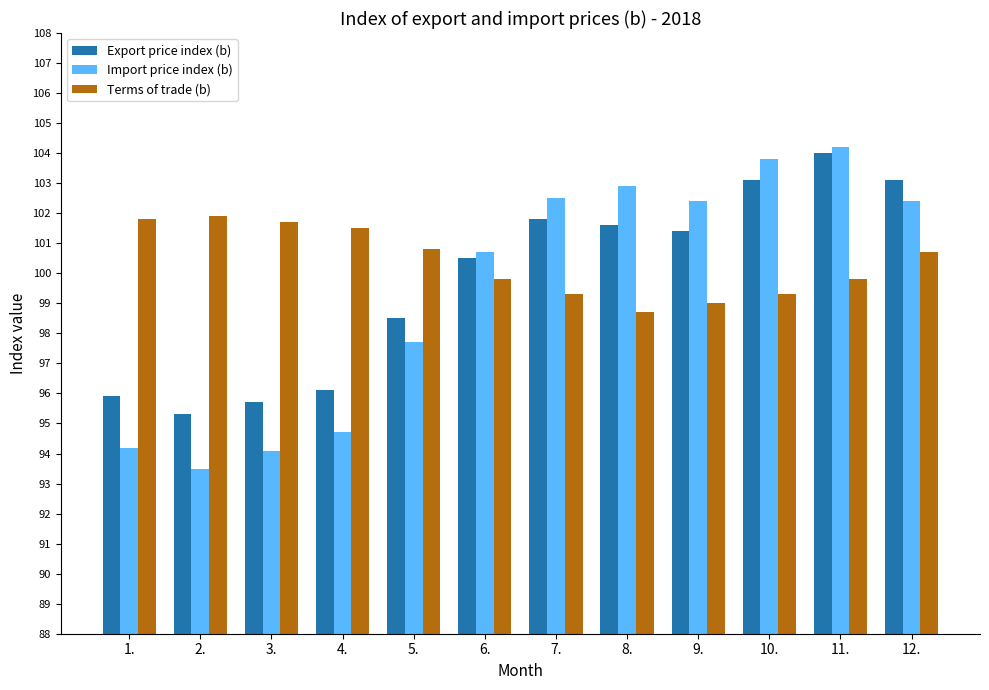

What is the value of the Import price index (b) bar at the 5th from the left?

97.7